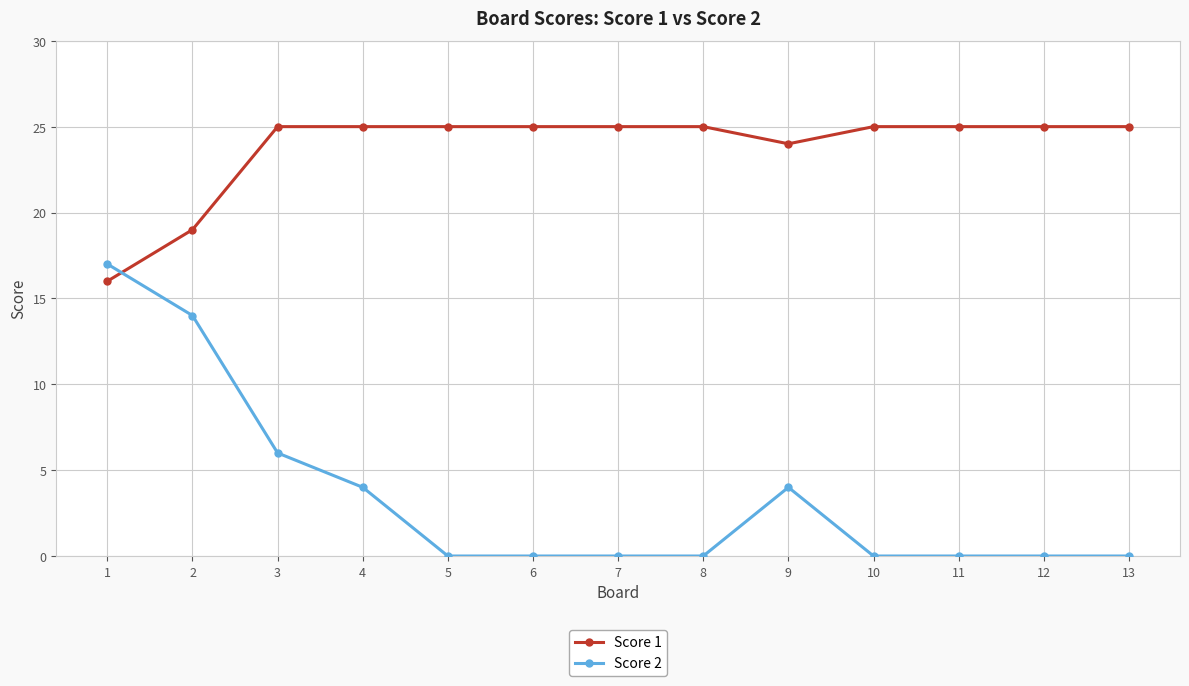

What is the difference between the highest and lowest values at 12?

25